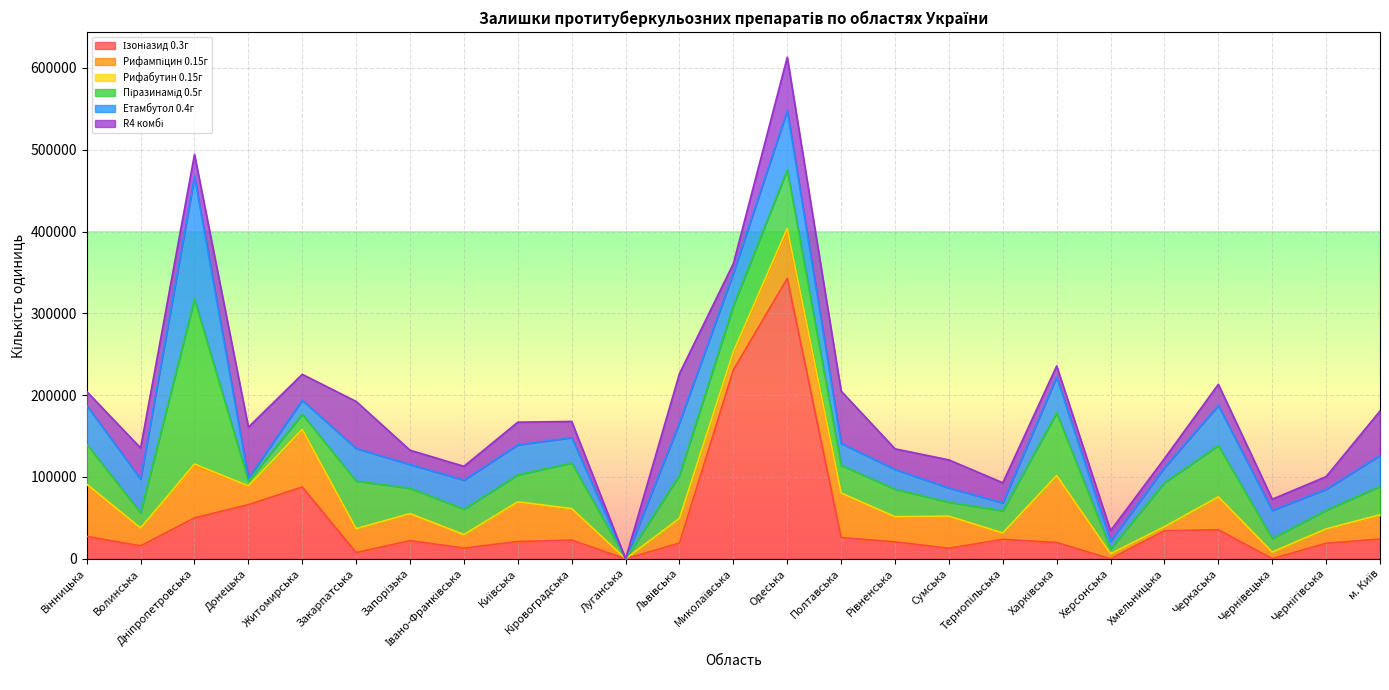

What is the sum of all Рифабутин 0.15г values?

9606